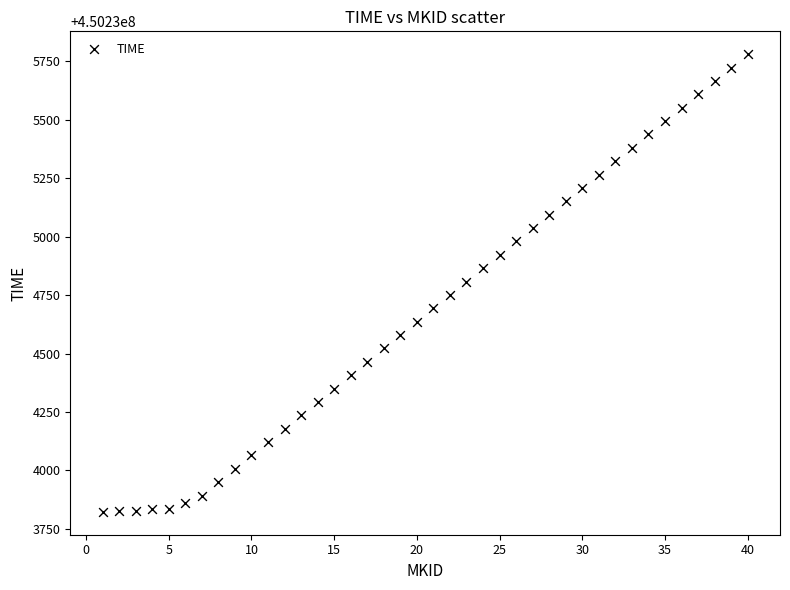

What is the range of X values (max minus min)?

39.0